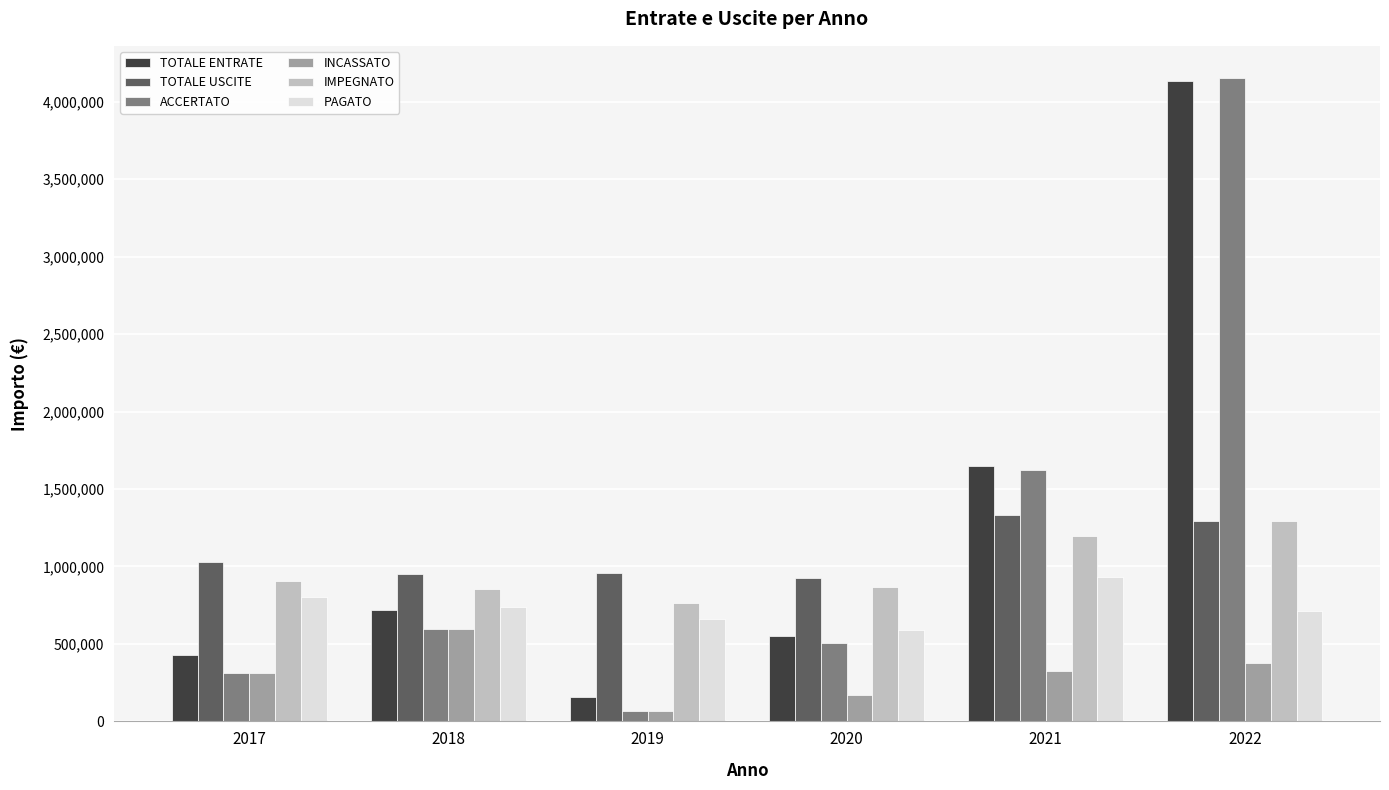

Which series changed the most between 2018 and 2022?

ACCERTATO